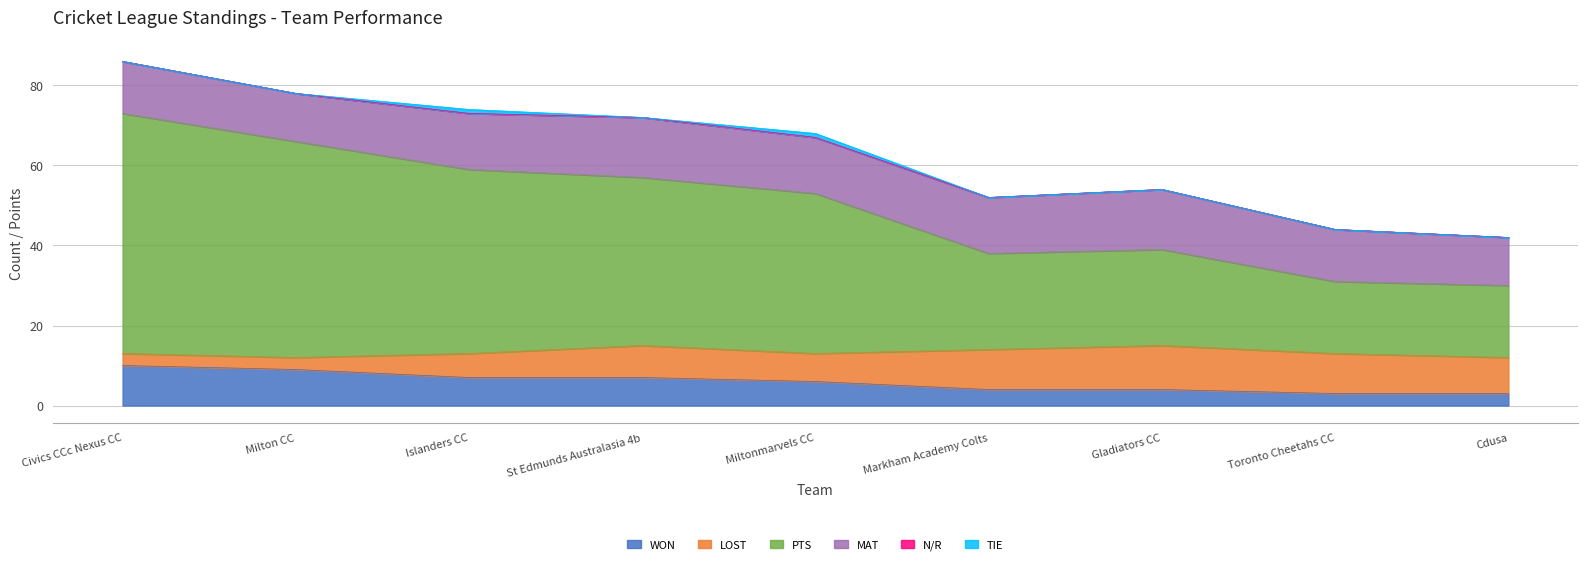

How many series are shown in this chart?

6